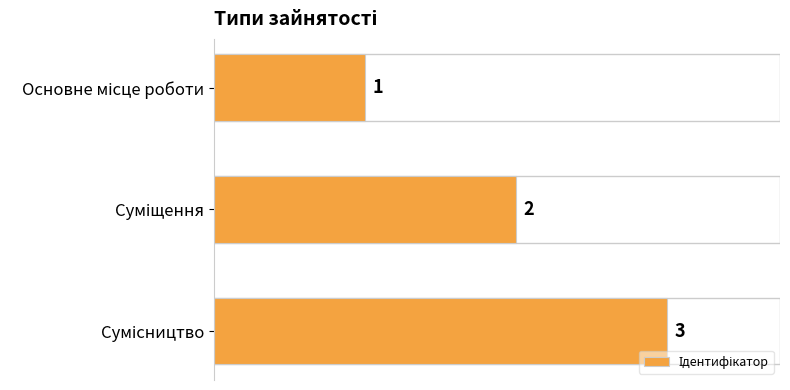

What is the value of the 3rd bar from the top?

3